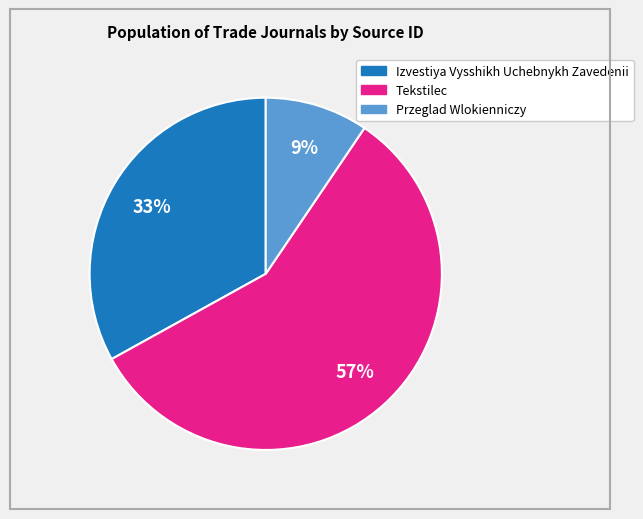

What percentage is the Izvestiya Vysshikh Uchebnykh Zavedenii slice, to the nearest percent?

33%